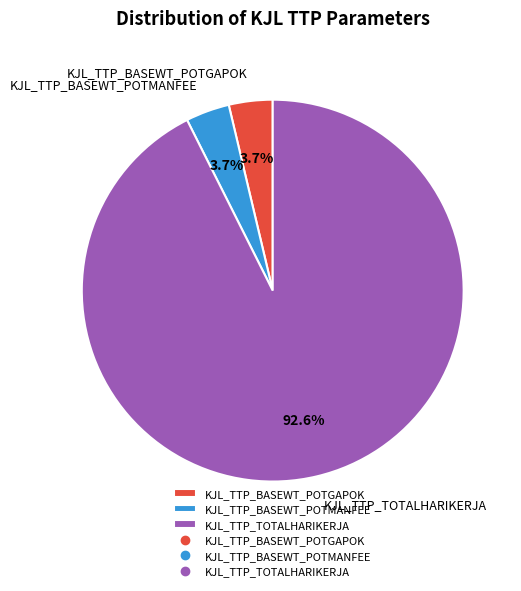

What is the largest slice in the pie chart?

KJL_TTP_TOTALHARIKERJA